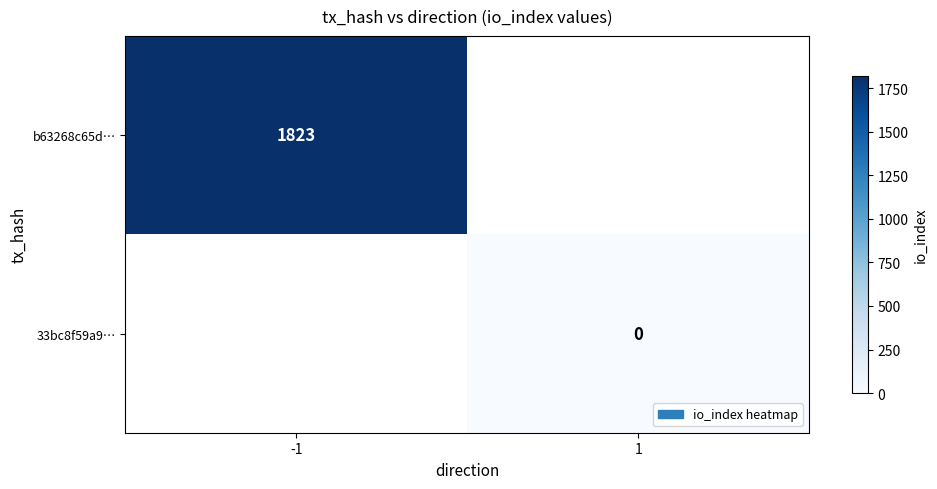

True or false: b63268c65d… has a value of 605 at -1.

False